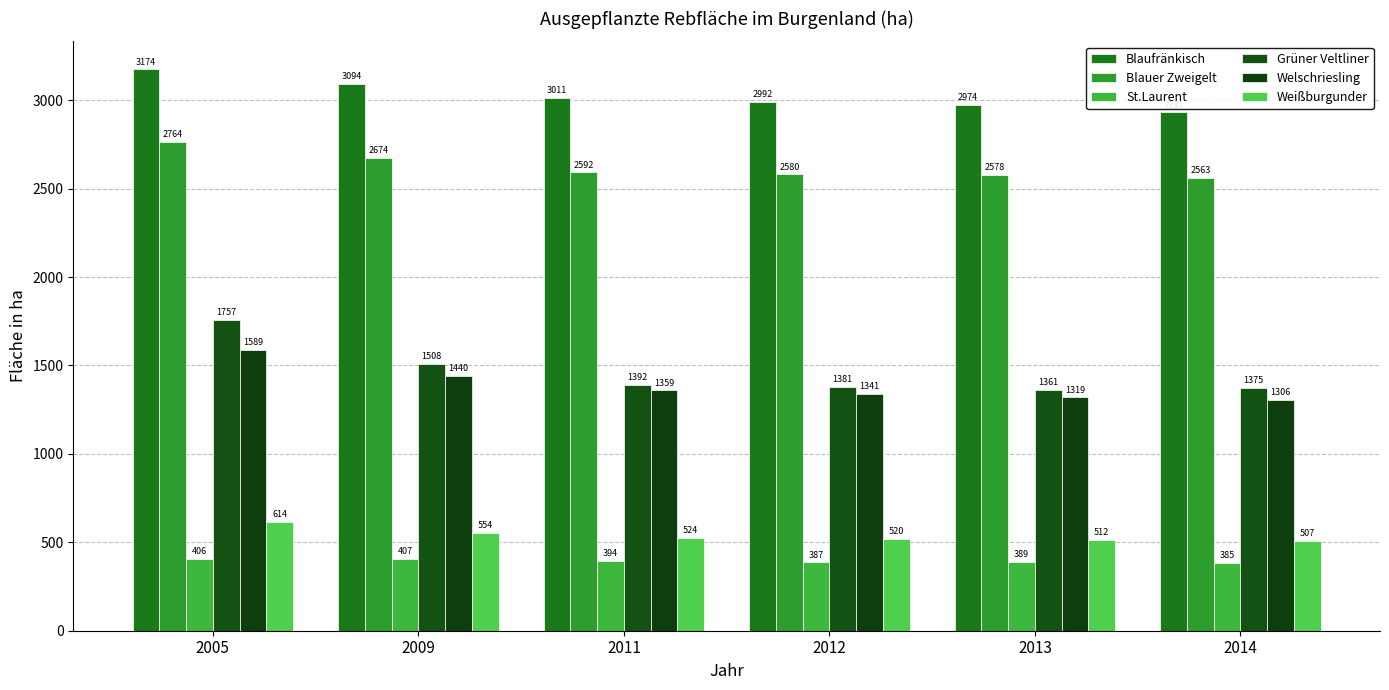

At which category does the chart reach its peak across all series?

2005